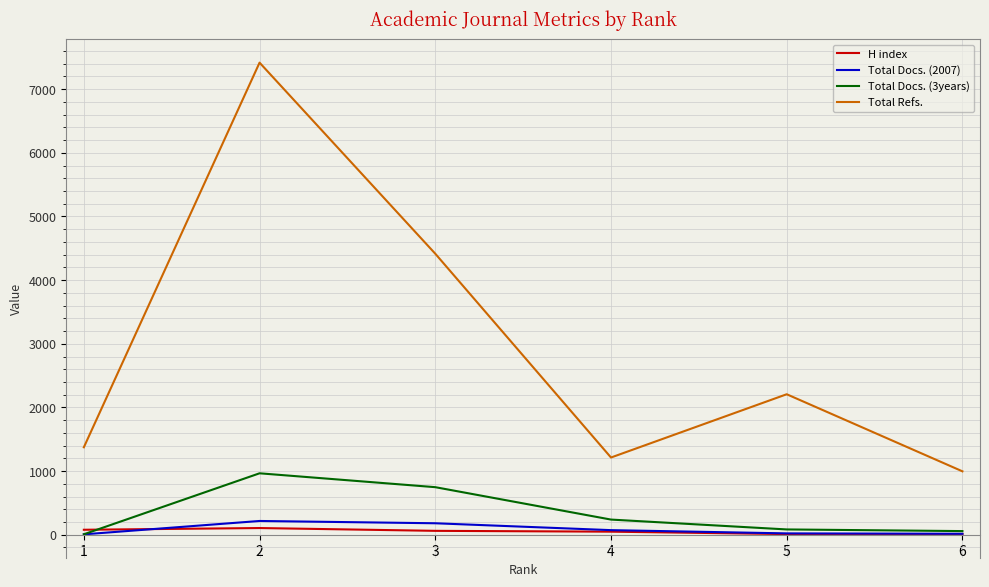

Does the chart have visible grid lines?

Yes